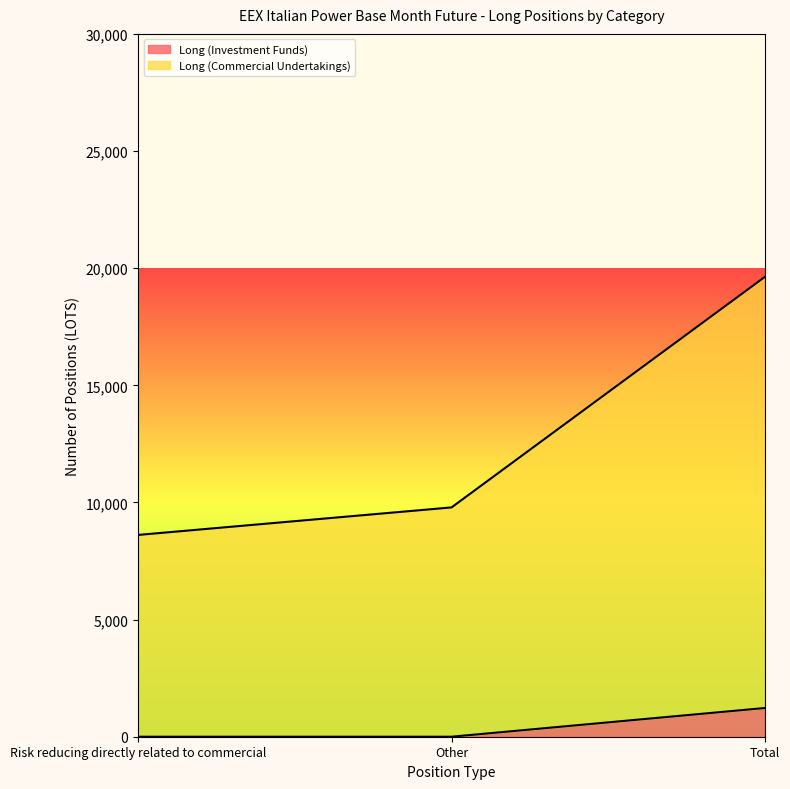

Is it true that Long (Commercial Undertakings) equals 9788 at Other?

True